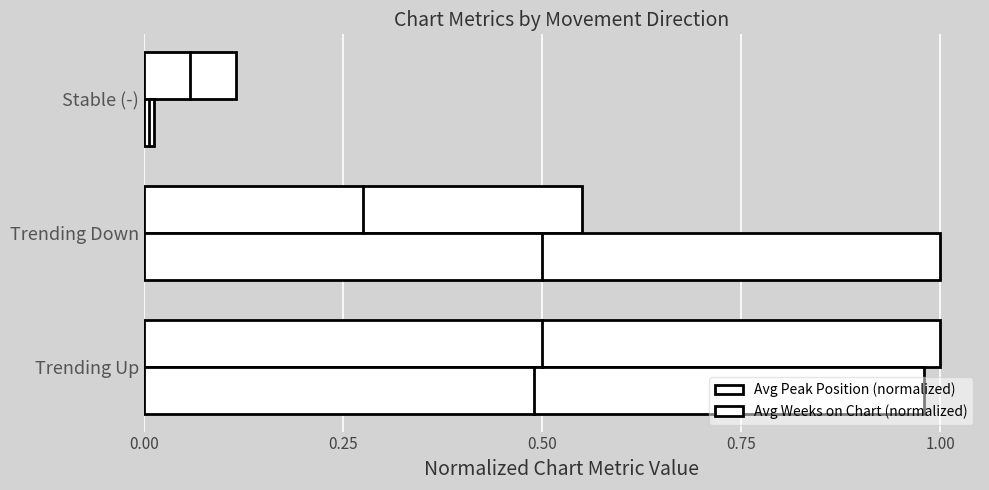

How many data points does each series have?

3